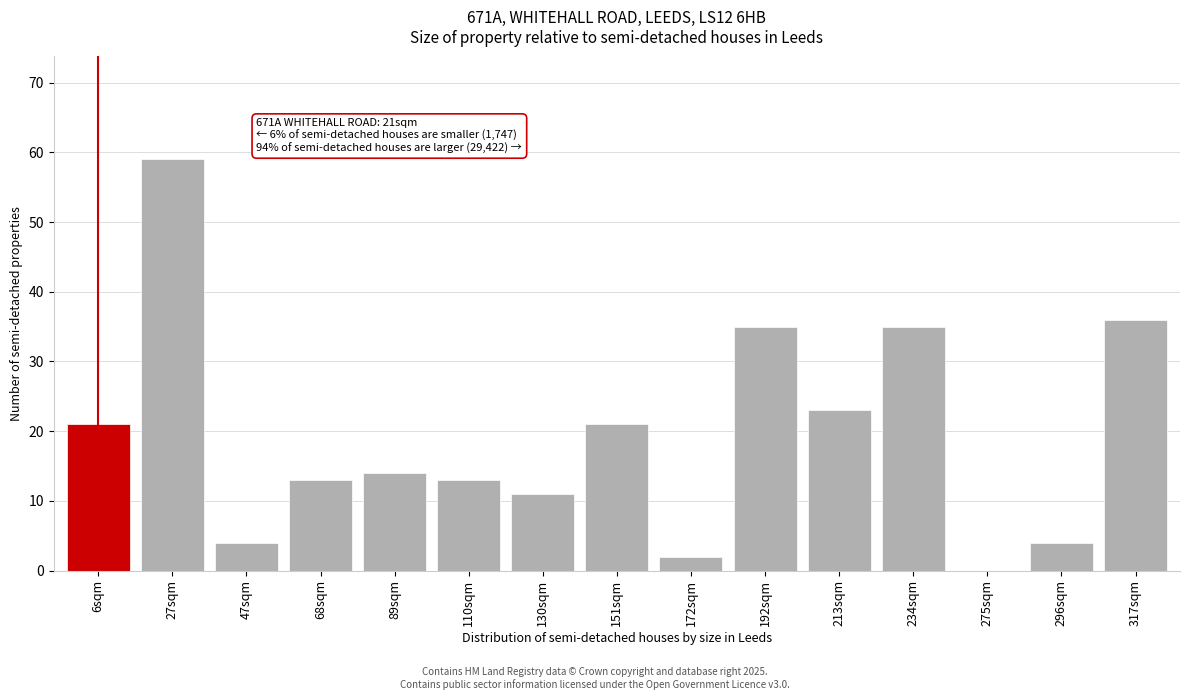

Reading right to left, extract all data points from this chart.

317sqm=36	296sqm=4	275sqm=0	234sqm=35	213sqm=23	192sqm=35	172sqm=2	151sqm=21	130sqm=11	110sqm=13	89sqm=14	68sqm=13	47sqm=4	27sqm=59	6sqm=21